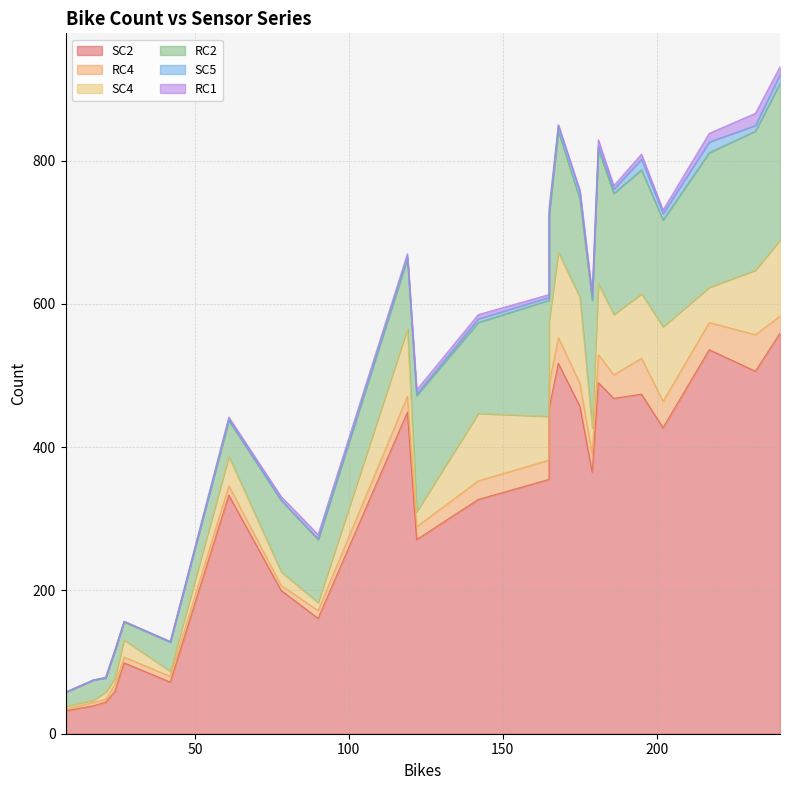

Is it true that RC4 equals 5 at 24?

False